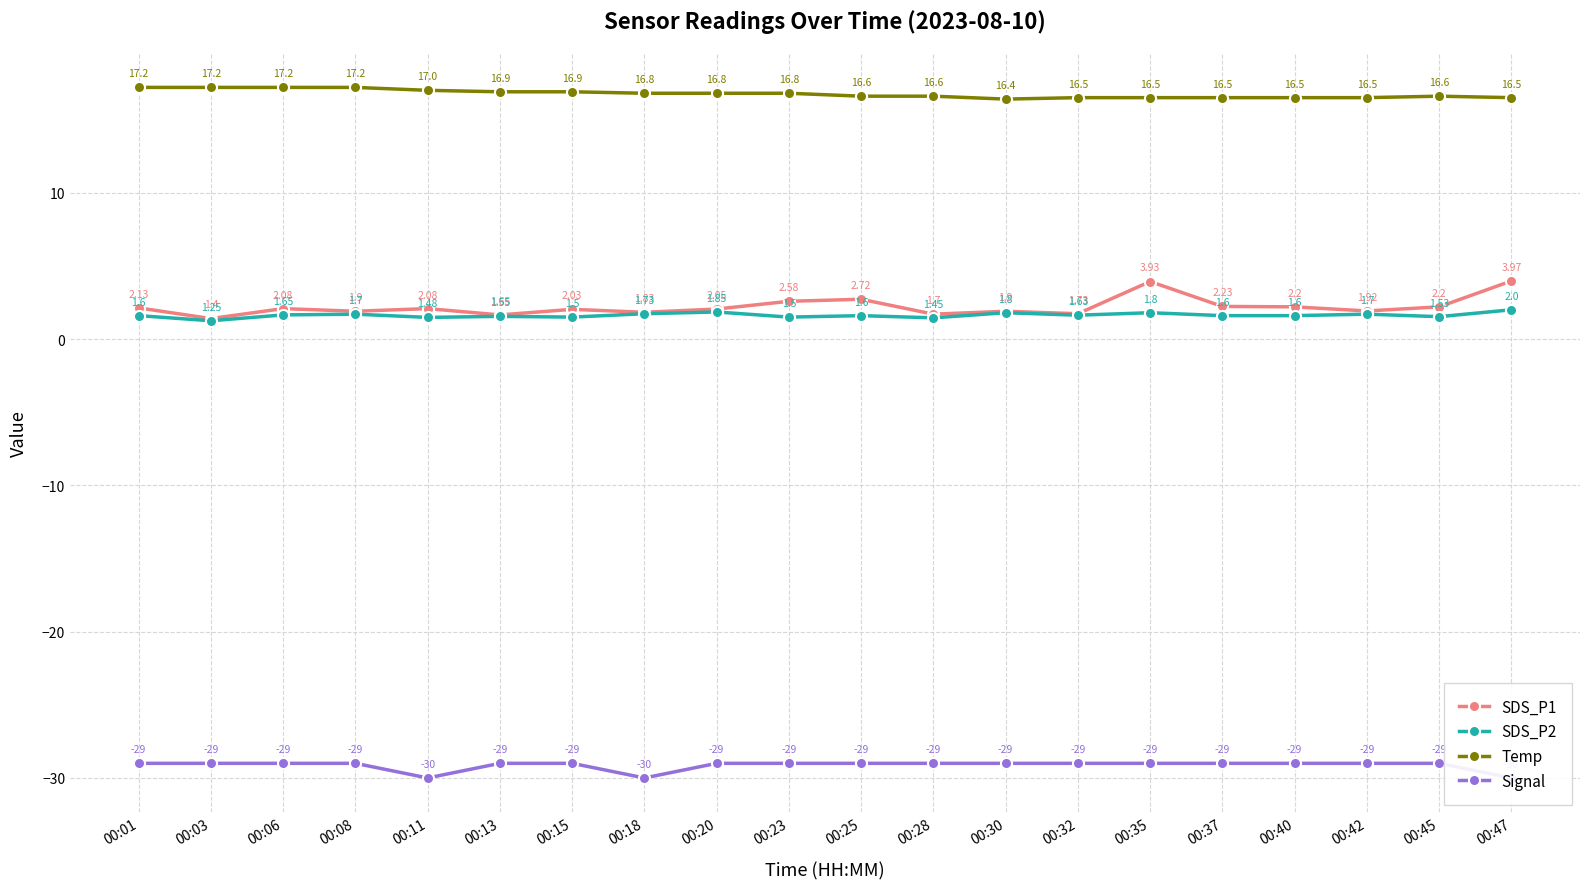

At which label is Temp closest to 16?

00:30